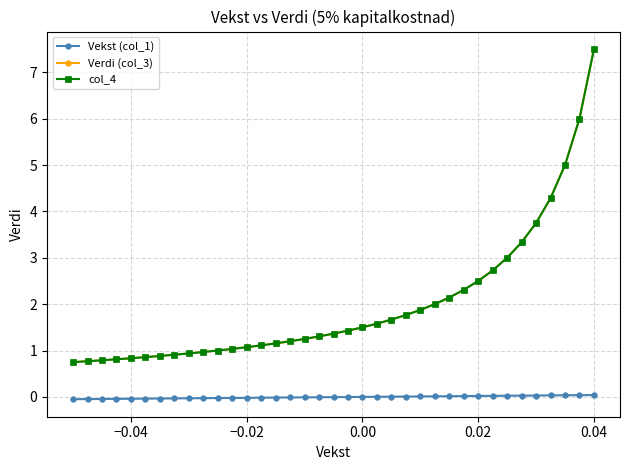

True or false: Verdi (col_3) has more than 0 interior local peaks.

False